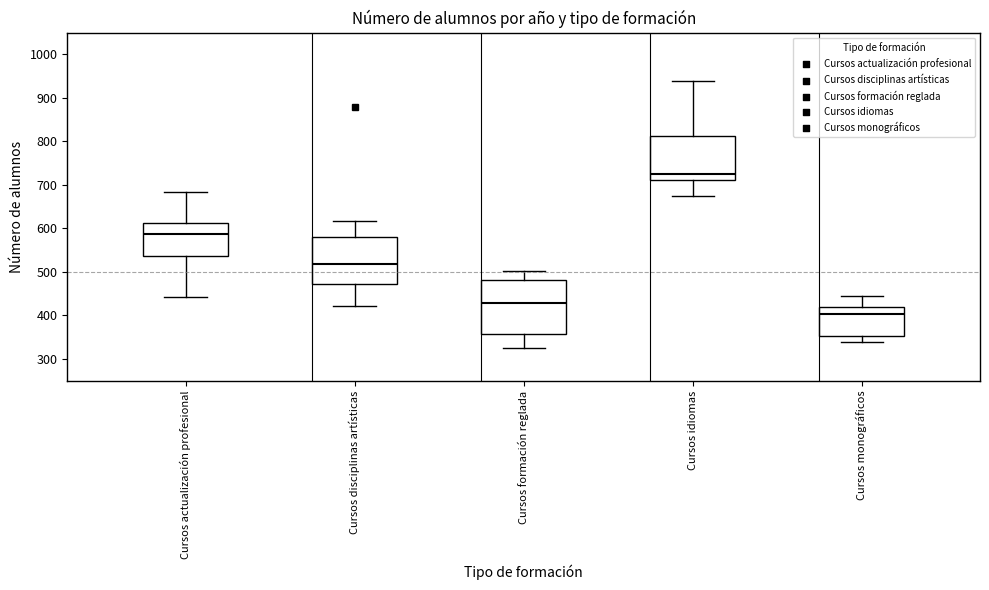

Reading left to right, transcribe this box plot: for each box, give where its median line is, the range the box spans, and where its two whiskers end, as read against the y-axis. The values are not printed on the chart, so give them approximately, as read against the axis.

Cursos actualización profesional: median 590, box 540 to 610, whiskers 440 to 680
Cursos disciplinas artísticas: median 520, box 470 to 580, whiskers 420 to 620
Cursos formación reglada: median 430, box 360 to 480, whiskers 320 to 500
Cursos idiomas: median 730, box 710 to 810, whiskers 670 to 940
Cursos monográficos: median 400, box 350 to 420, whiskers 340 to 440